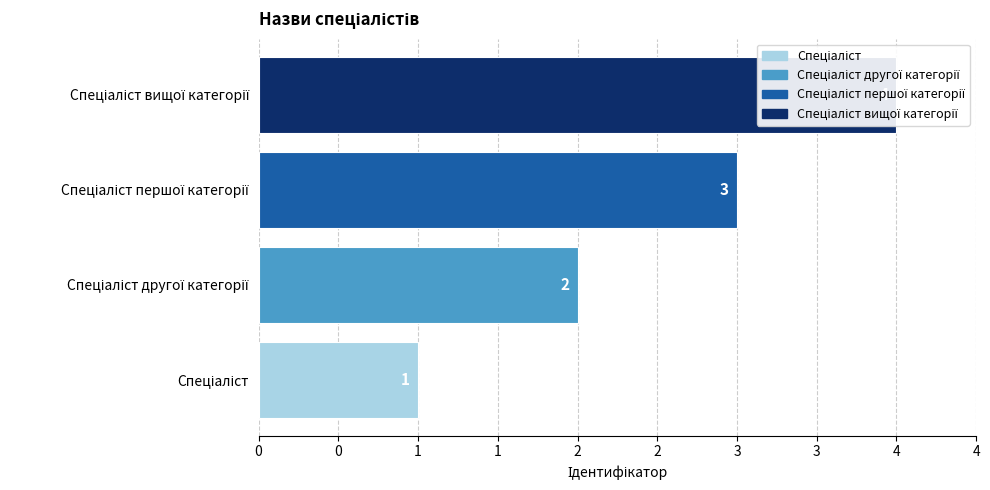

How many values are below 3?

2